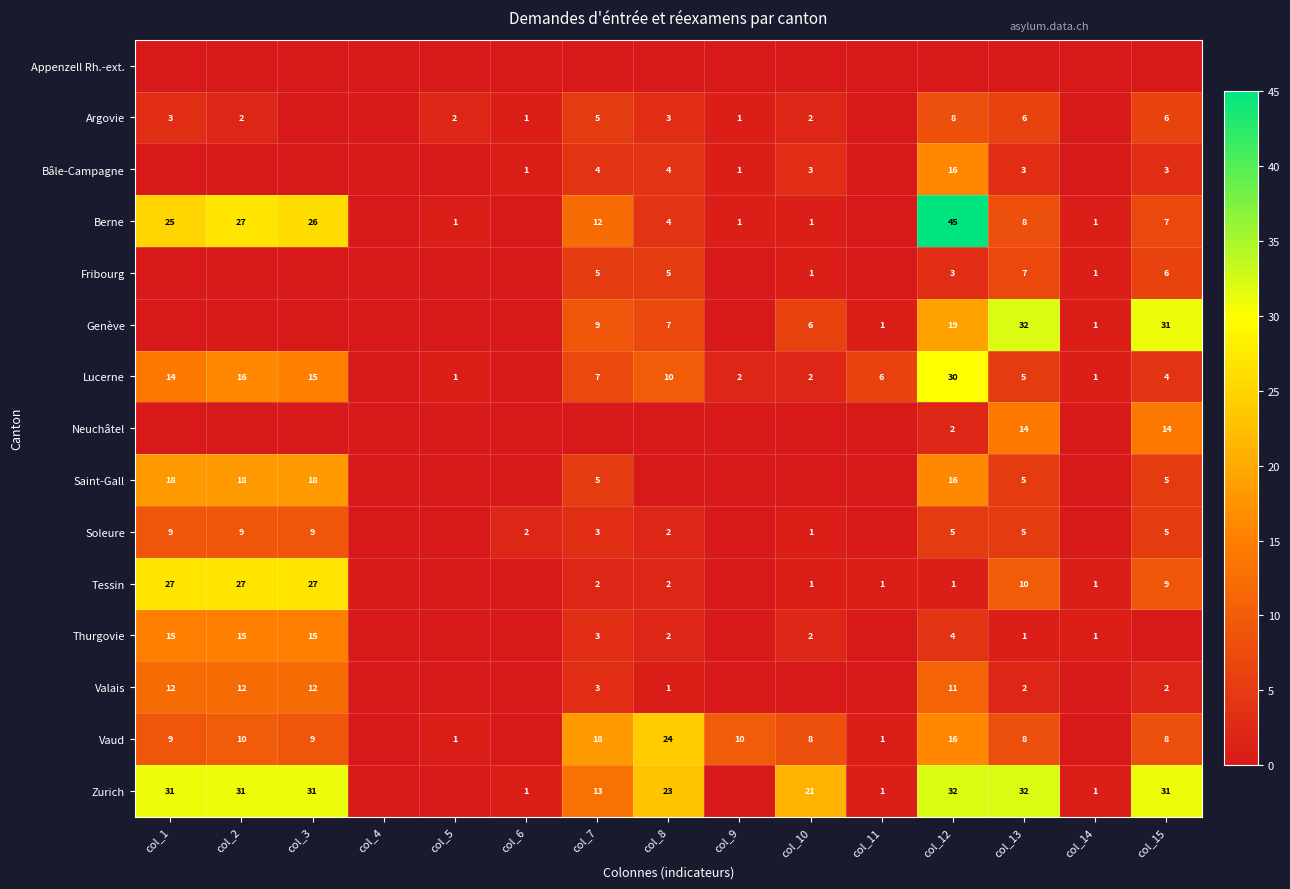

What is the difference between the Vaud values at col_8 and col_2?

14